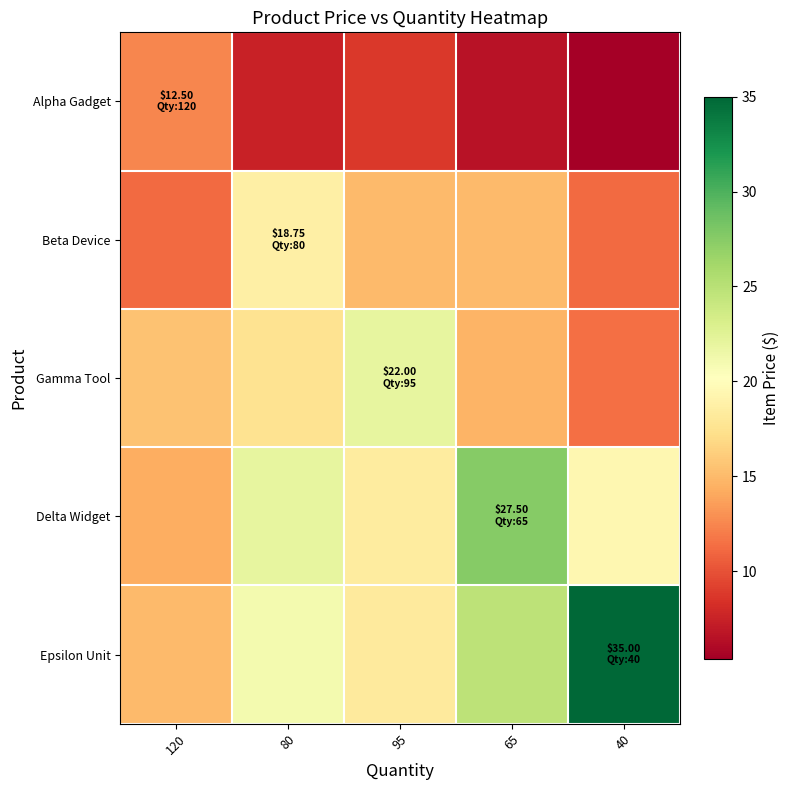

At 120, list the series in order from smallest to largest.

Beta Device, Alpha Gadget, Delta Widget, Epsilon Unit, Gamma Tool